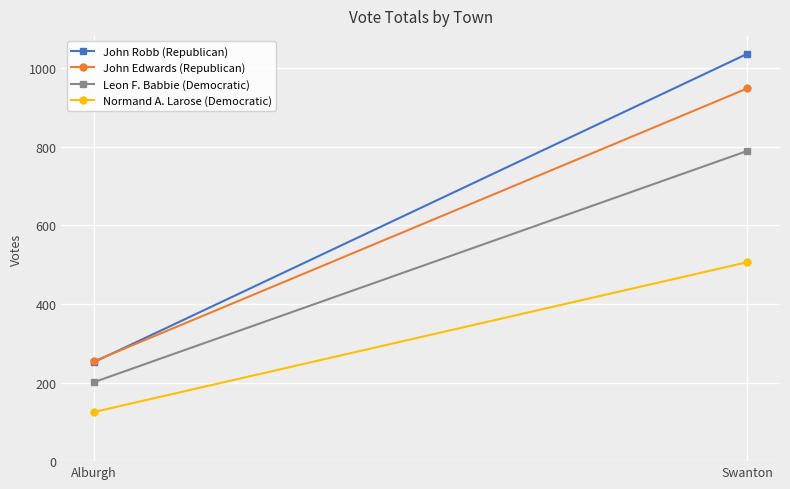

Which label corresponds to the smallest value in the chart?

Alburgh